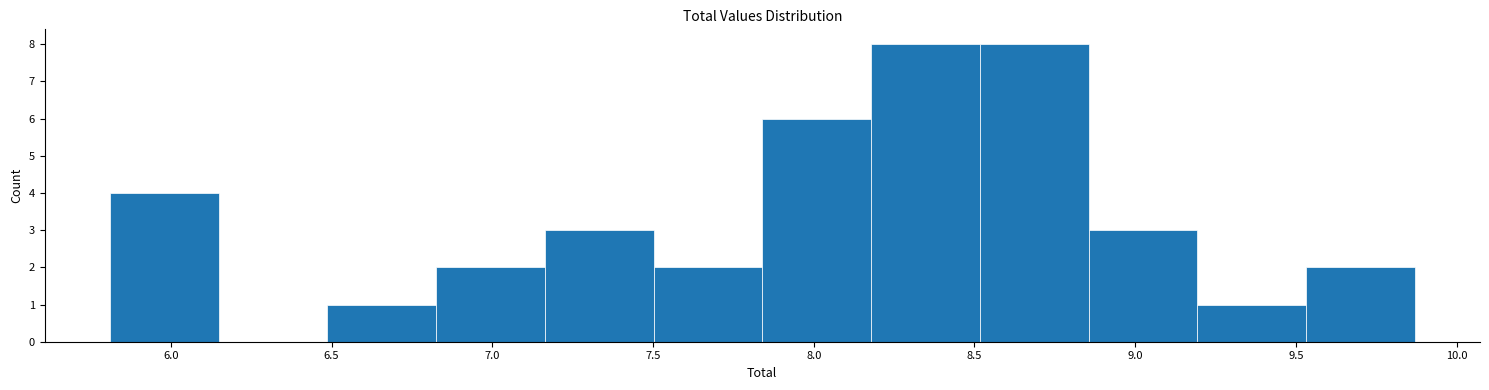

Reading left to right, list every bar in this chart as the range it spans on the x-axis followed by its height. Neither the bar edges nor the heights are printed on the chart, so give them approximately, as read against the axes.

5.80 to 6.15: 4
6.15 to 6.50: 0
6.50 to 6.85: 1
6.85 to 7.15: 2
7.15 to 7.50: 3
7.50 to 7.85: 2
7.85 to 8.20: 6
8.20 to 8.50: 8
8.50 to 8.85: 8
8.85 to 9.20: 3
9.20 to 9.55: 1
9.55 to 9.85: 2